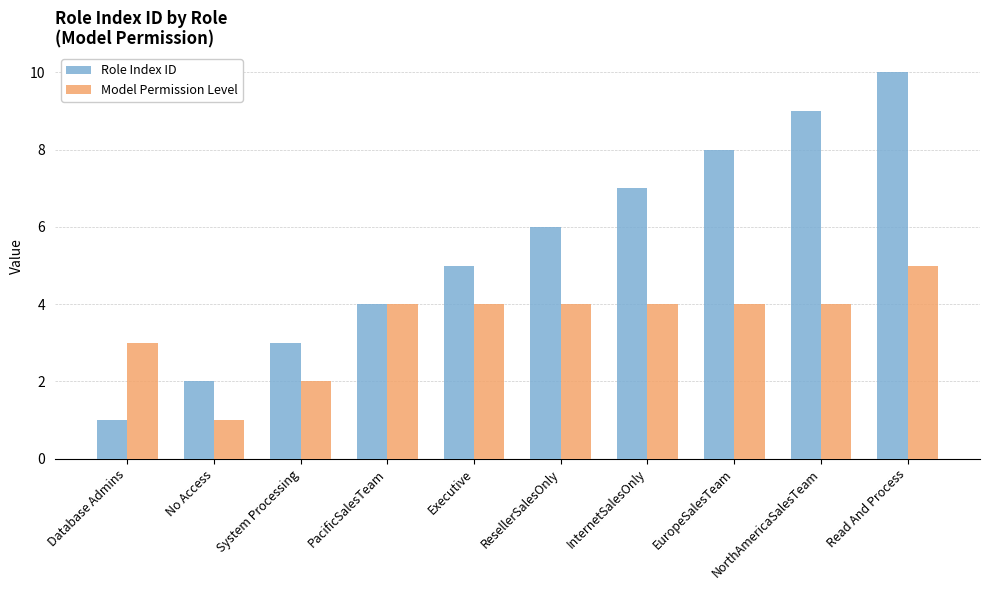

Between InternetSalesOnly and Read And Process, which series saw the biggest shift?

Role Index ID